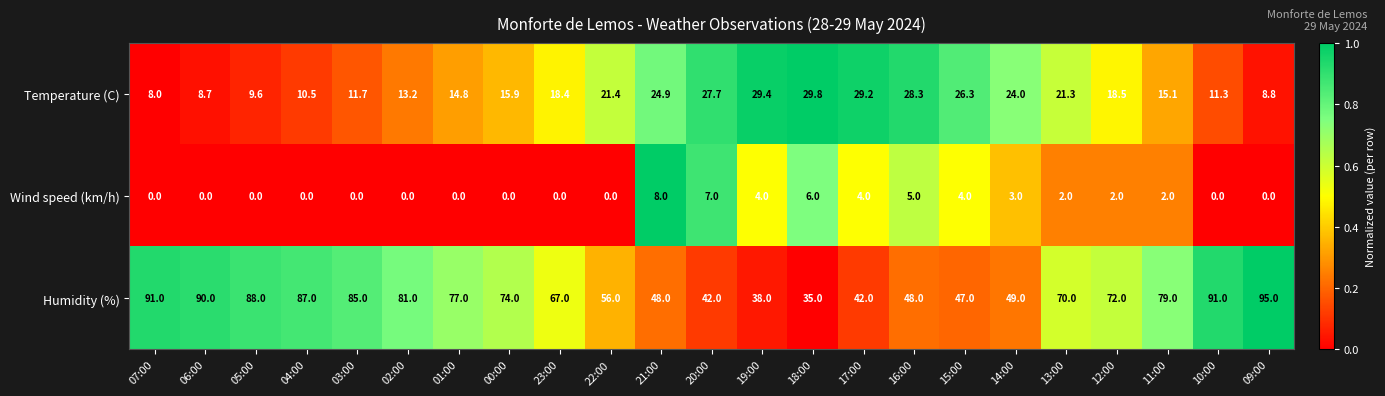

Count the number of data series in this chart.

3